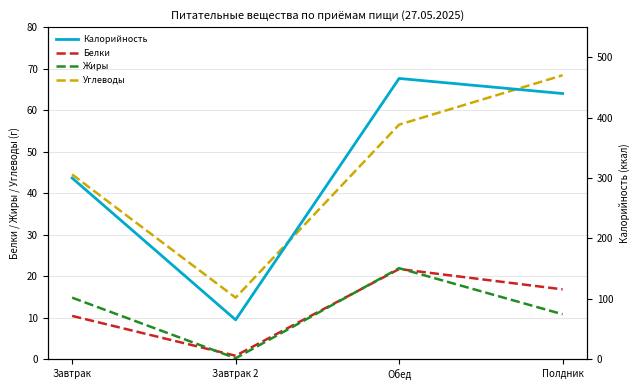

Between Завтрак and Обед, which series saw the biggest shift?

Калорийность